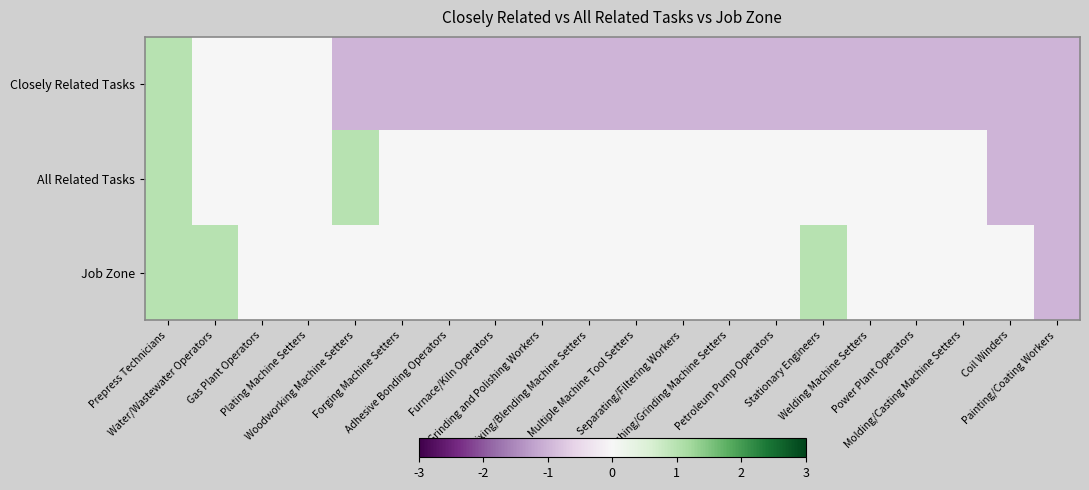

At Stationary Engineers, list the series in order from largest to smallest.

Job Zone, All Related Tasks, Closely Related Tasks